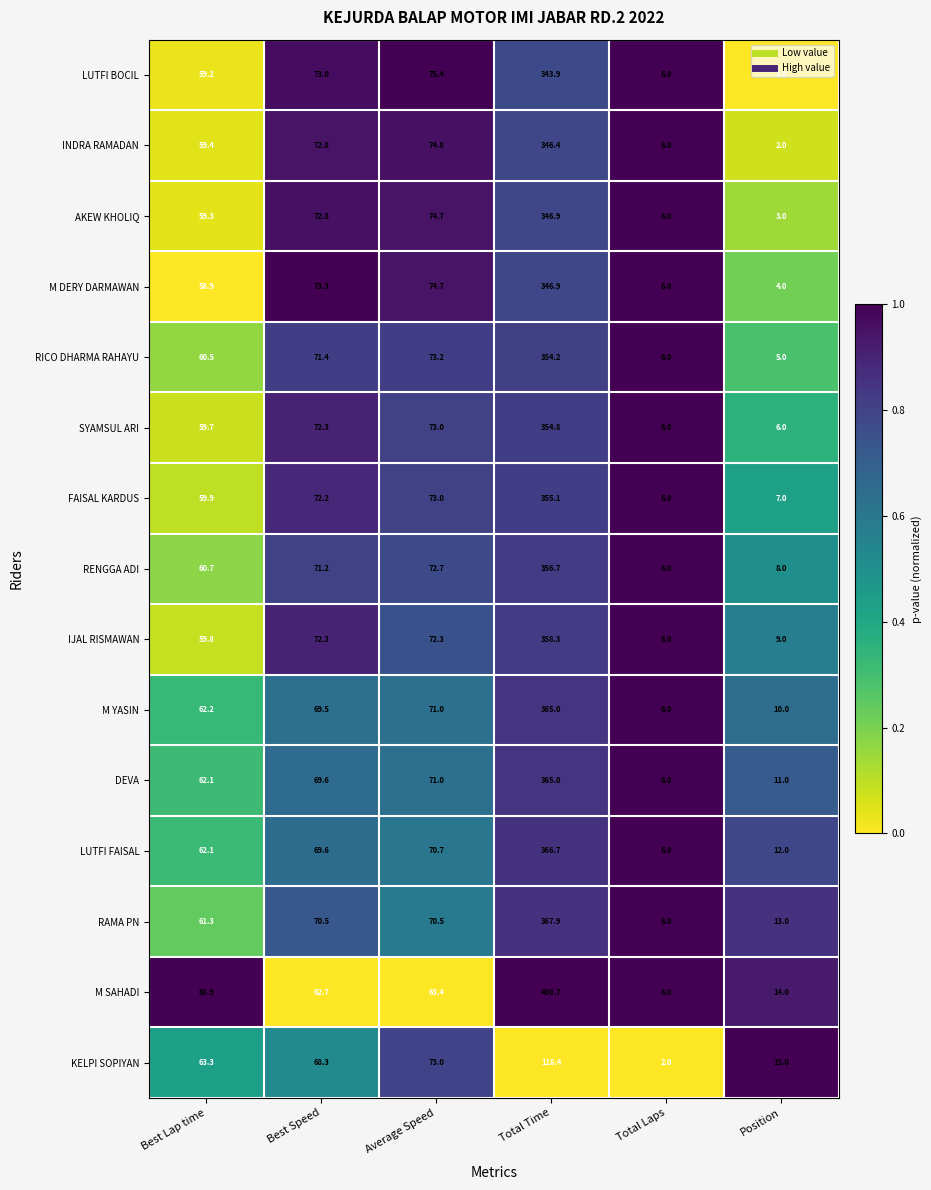

At Position, list the series in order from smallest to largest.

LUTFI BOCIL, INDRA RAMADAN, AKEW KHOLIQ, M DERY DARMAWAN, RICO DHARMA RAHAYU, SYAMSUL ARI, FAISAL KARDUS, RENGGA ADI, IJAL RISMAWAN, M YASIN, DEVA, LUTFI FAISAL, RAMA PN, M SAHADI, KELPI SOPIYAN